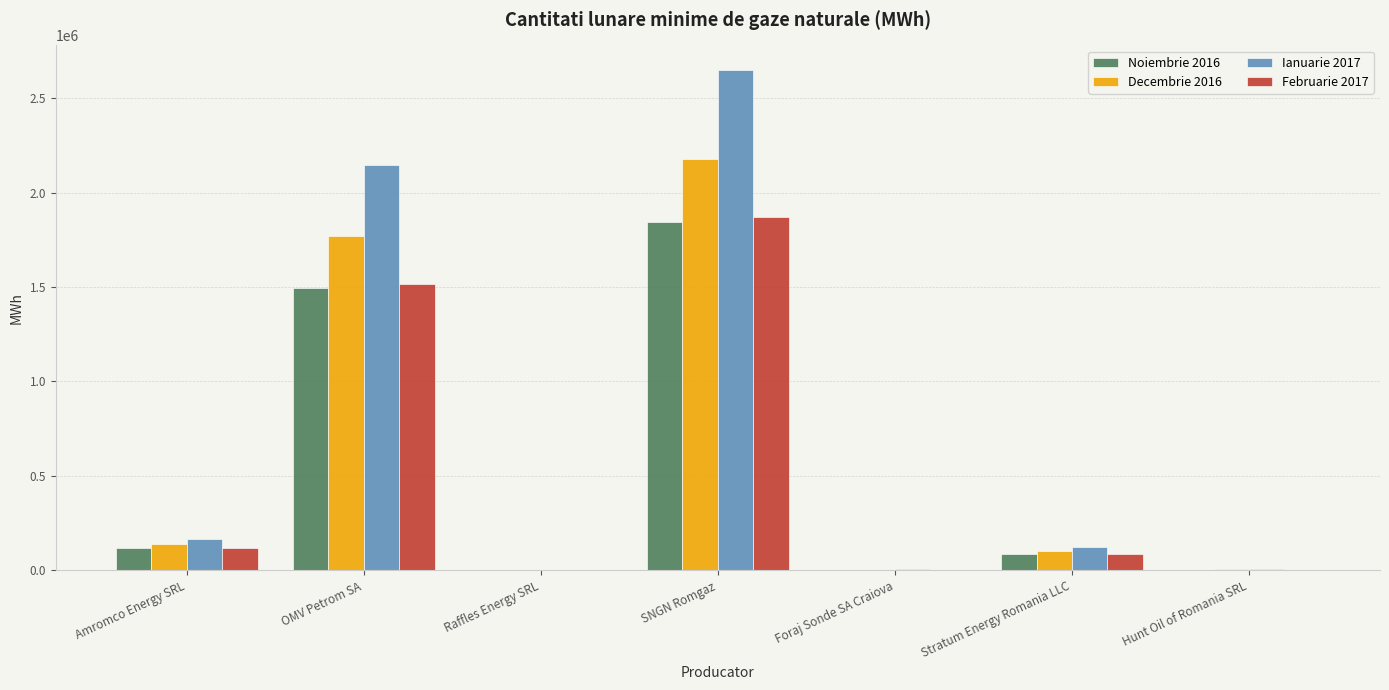

How many data points in Februarie 2017 are above 88075?

4